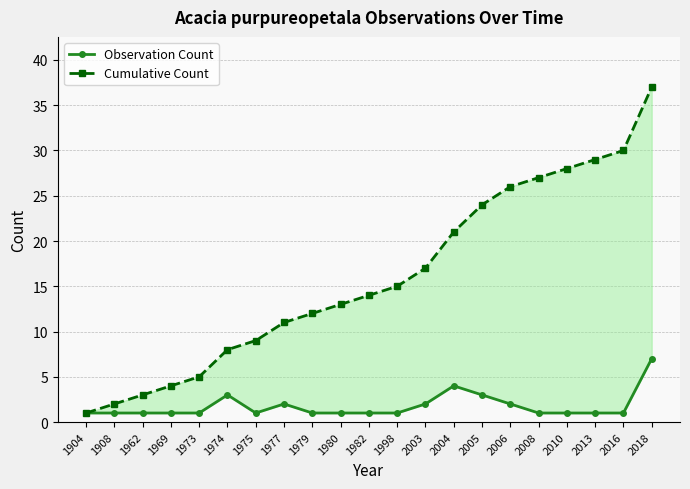

At which category does the chart reach its peak across all series?

2018